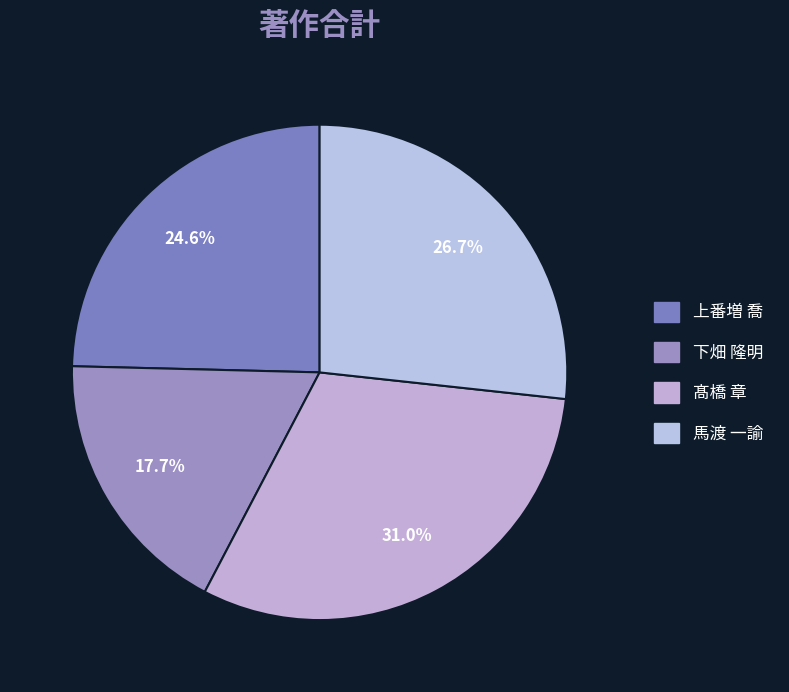

What percentage do 馬渡 一諭 and 髙橋 章 together represent?

57.7%